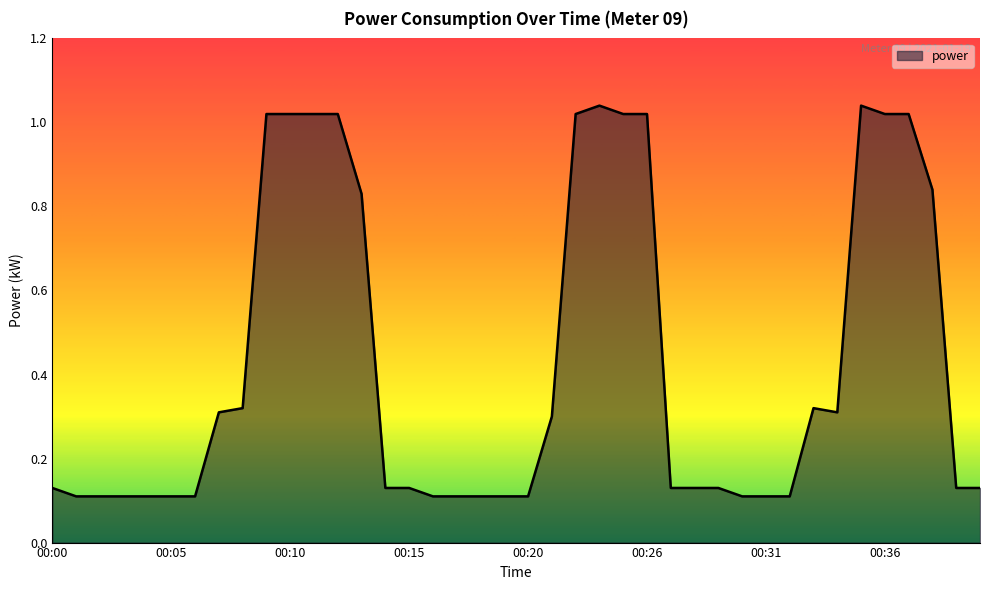

What is the difference between the maximum and minimum values?

0.9